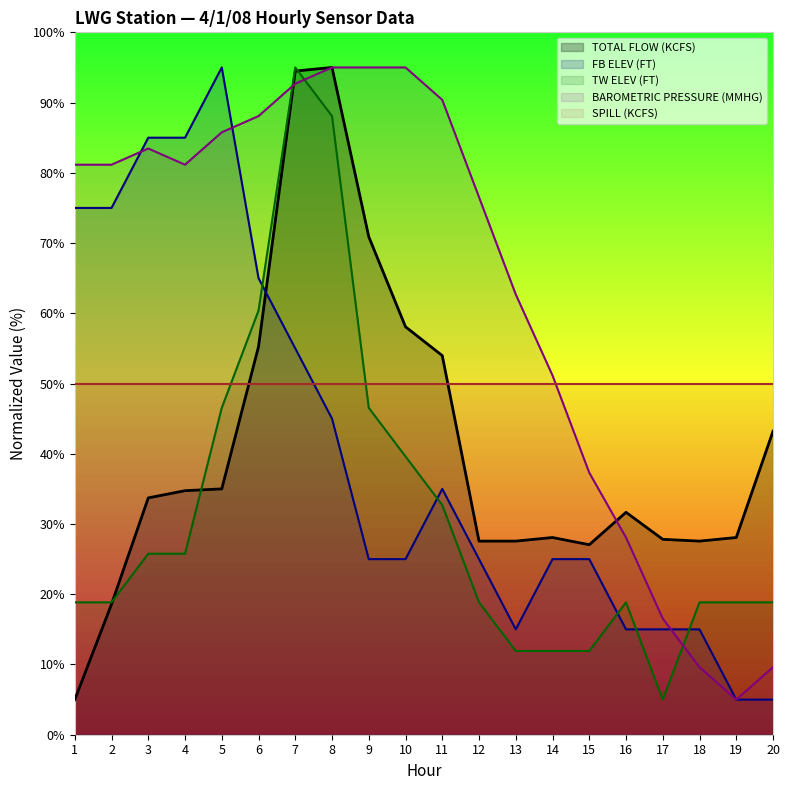

What is the average value of the FB ELEV (FT) series?

40.5